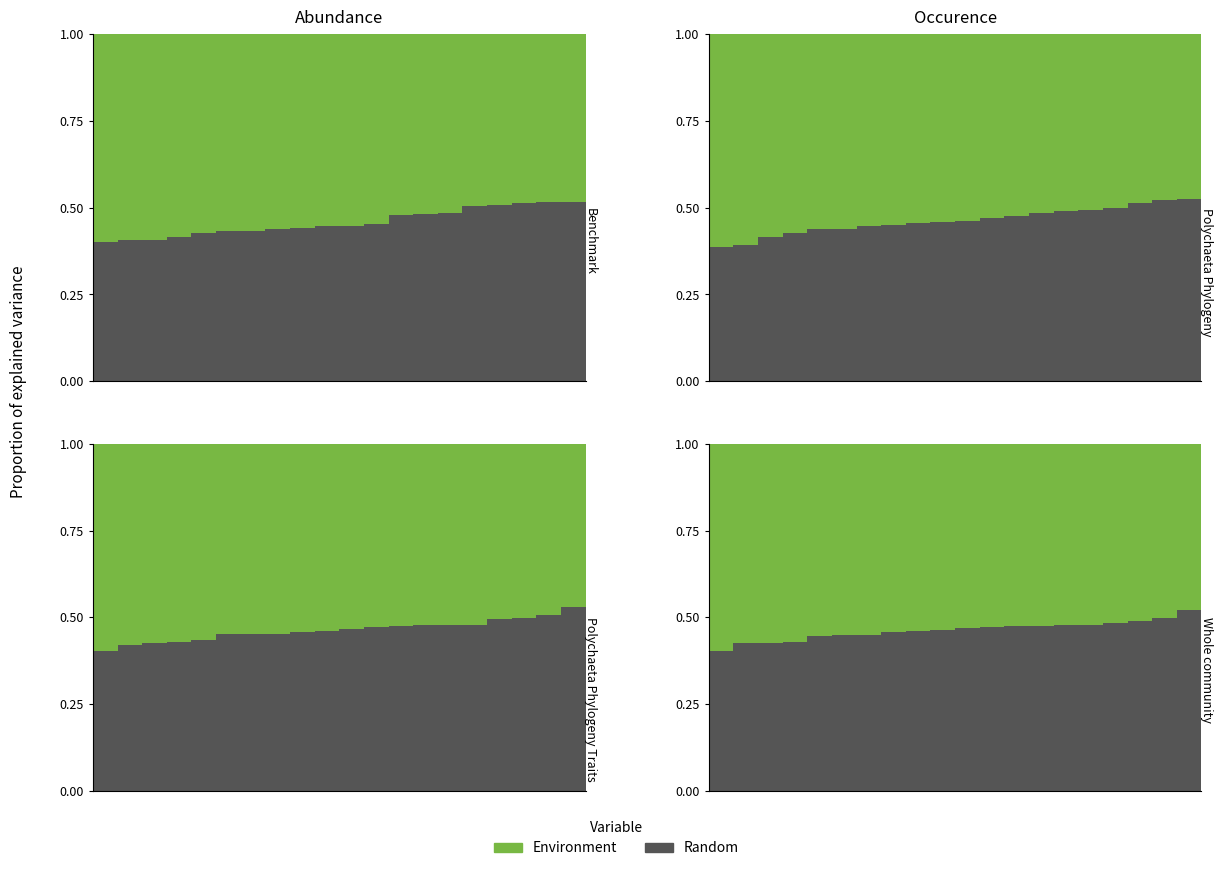

What is the value of the Environment bar at the 13th from the left?

0.5